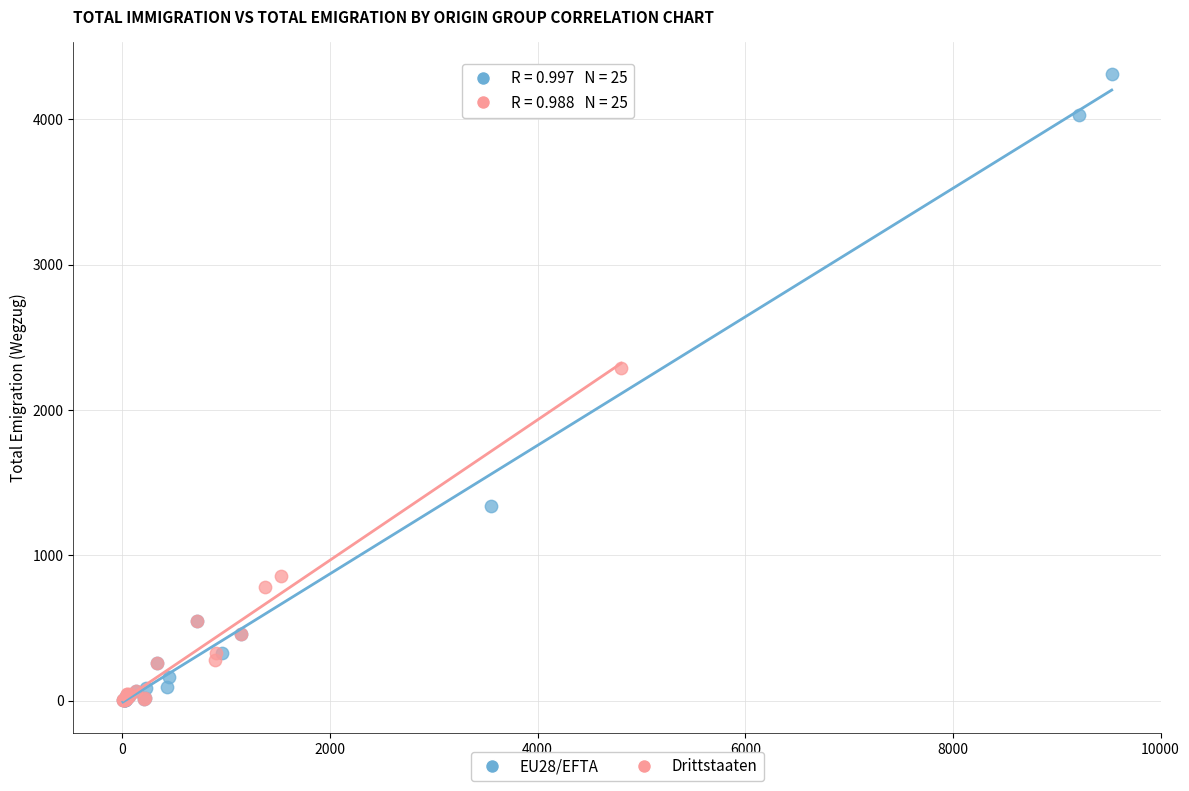

Which series has the widest spread of Y values?

EU28/EFTA